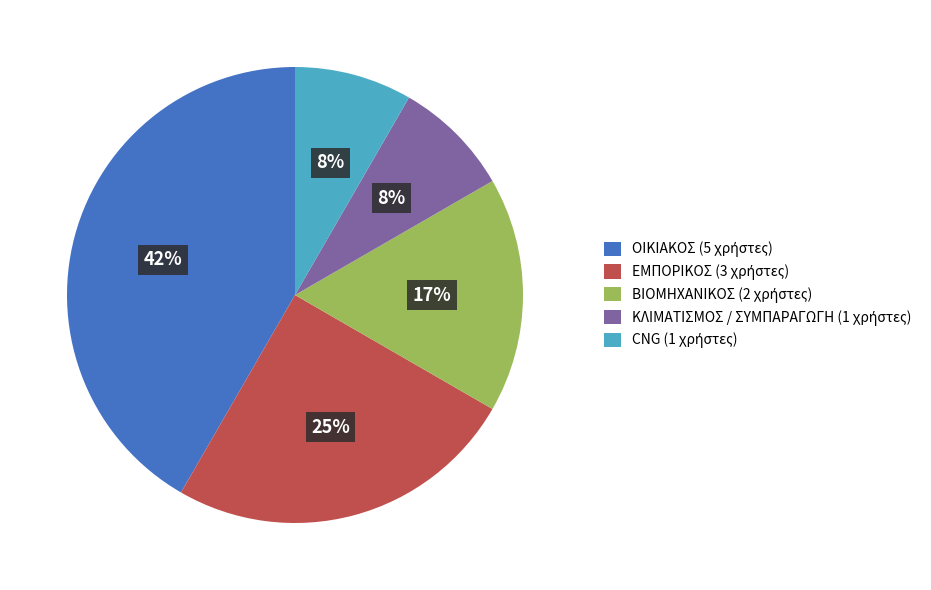

How many slices are in this pie chart?

5